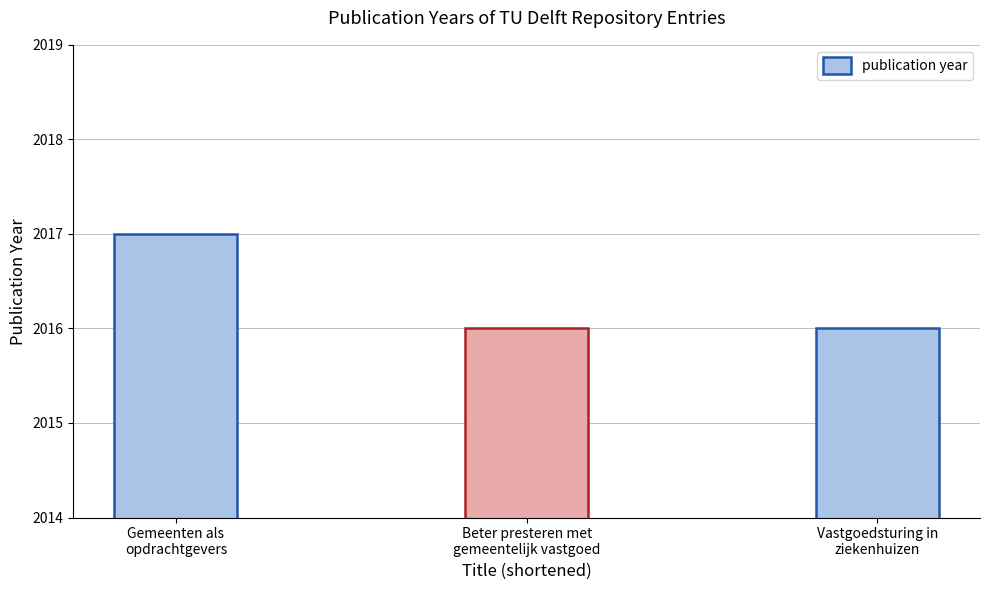

The value at Gemeenten als
opdrachtgevers is 2017. True or false?

True